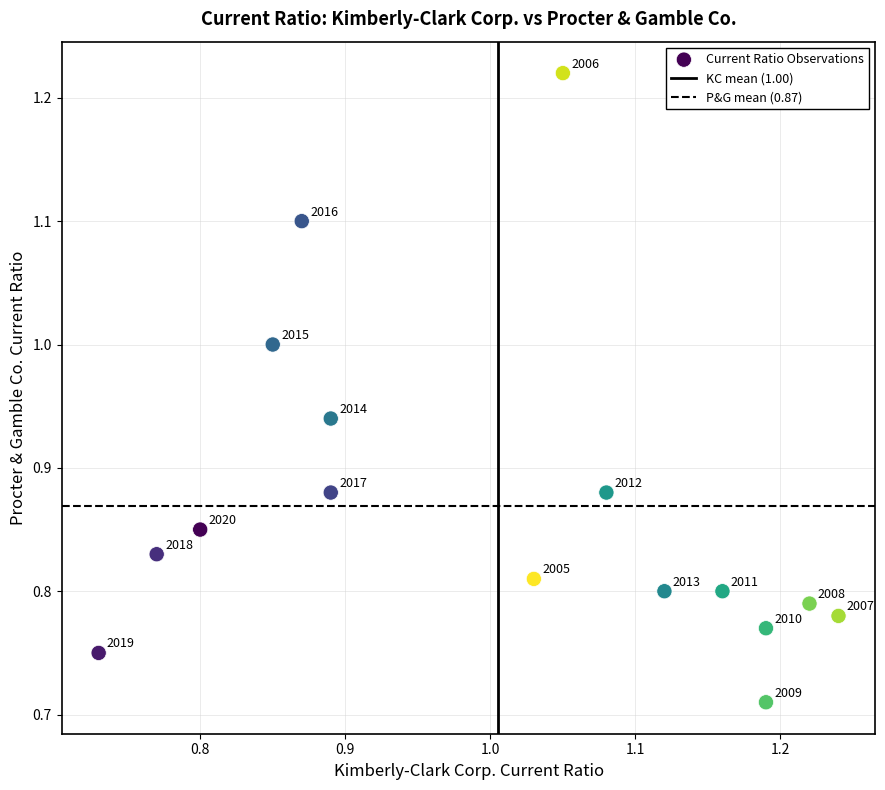

What is the range of X values (max minus min)?

0.5